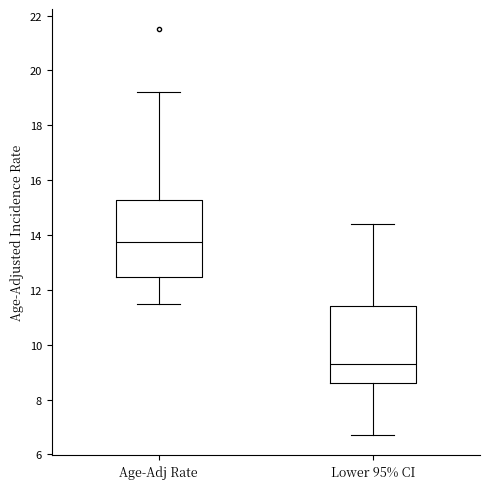

Which box has the lowest median line?

Lower 95% CI